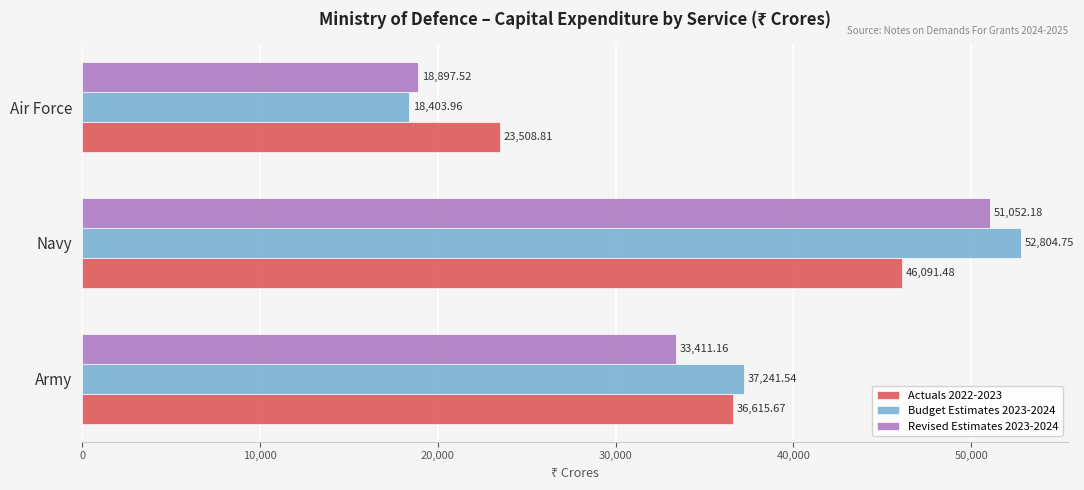

Which series changed the most between Army and Air Force?

Budget Estimates 2023-2024